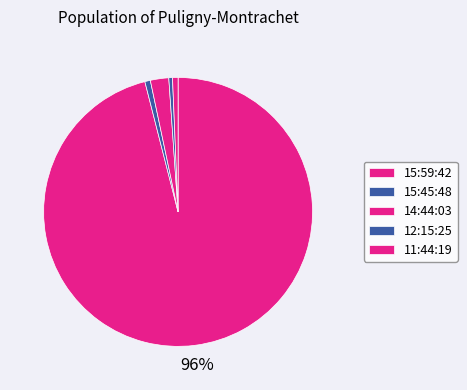

Which slice is the smallest?

15:59:42